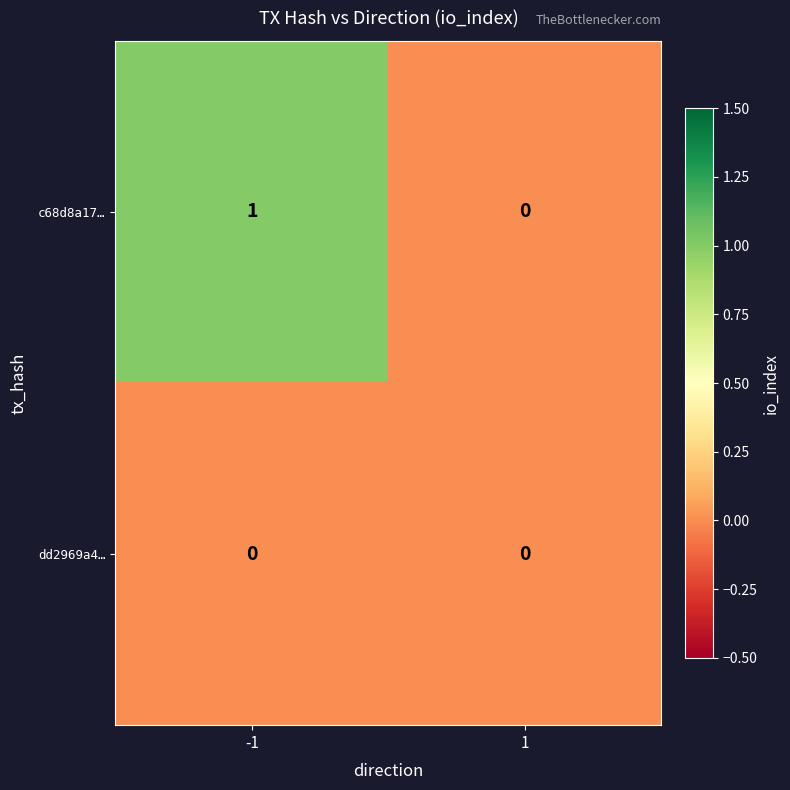

How many data points does each series have?

2